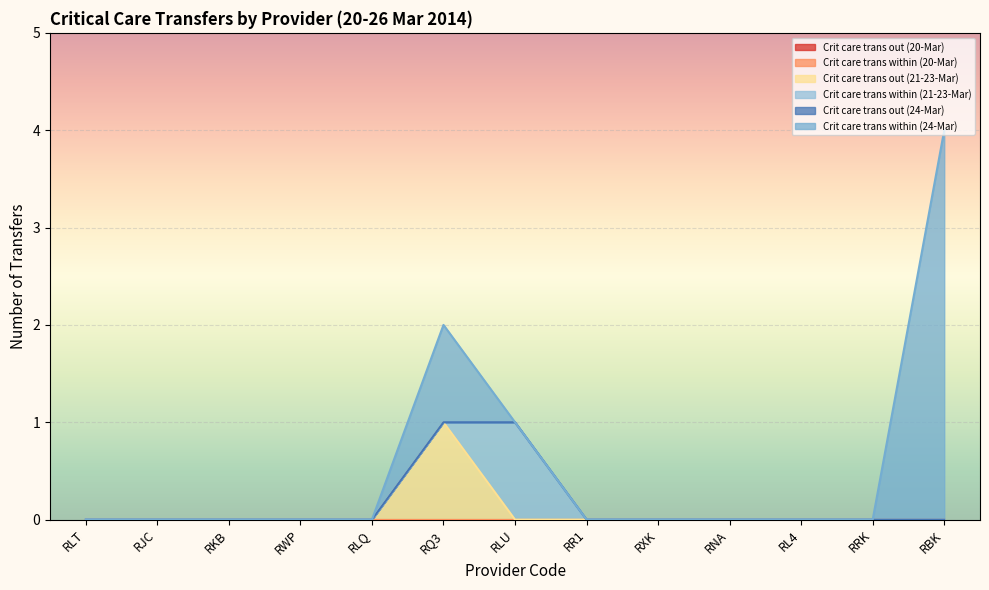

Reading right to left, transcribe all the data shown in this chart.

Crit care trans out (20-Mar): 0	0	0	0	0	0	0	0	0	0	0	0	0
Crit care trans within (20-Mar): 0	0	0	0	0	0	0	0	0	0	0	0	0
Crit care trans out (21-23-Mar): 0	0	0	0	0	0	0	1	0	0	0	0	0
Crit care trans within (21-23-Mar): 0	0	0	0	0	0	1	0	0	0	0	0	0
Crit care trans out (24-Mar): 0	0	0	0	0	0	0	0	0	0	0	0	0
Crit care trans within (24-Mar): 4	0	0	0	0	0	0	1	0	0	0	0	0